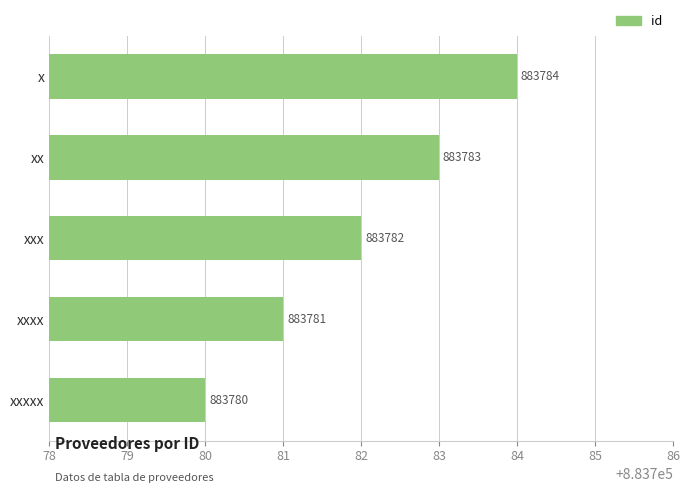

Where is the data nearest to the value 883782?

xxx